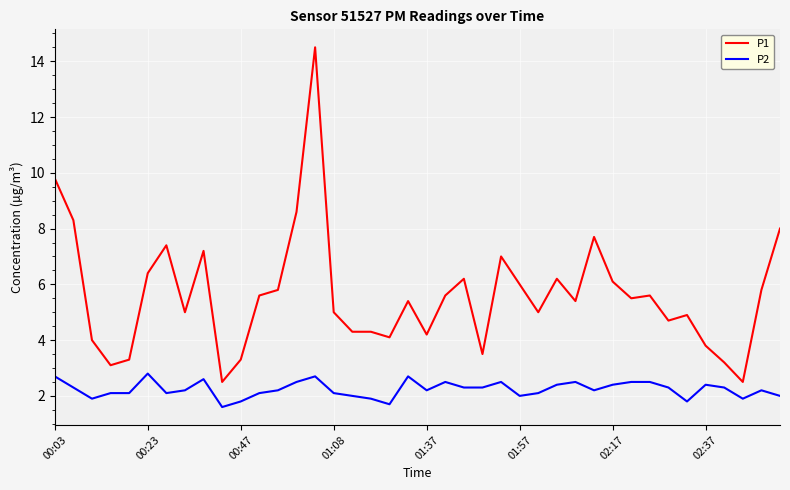

Reading left to right, list all the values displayed in this chart.

P1: 9.8	8.3	4.0	3.1	3.3	6.4	7.4	5.0	7.2	2.5	3.3	5.6	5.8	8.6	14.5	5.0	4.3	4.3	4.1	5.4	4.2	5.6	6.2	3.5	7.0	6.0	5.0	6.2	5.4	7.7	6.1	5.5	5.6	4.7	4.9	3.8	3.2	2.5	5.8	8.0
P2: 2.7	2.3	1.9	2.1	2.1	2.8	2.1	2.2	2.6	1.6	1.8	2.1	2.2	2.5	2.7	2.1	2.0	1.9	1.7	2.7	2.2	2.5	2.3	2.3	2.5	2.0	2.1	2.4	2.5	2.2	2.4	2.5	2.5	2.3	1.8	2.4	2.3	1.9	2.2	2.0